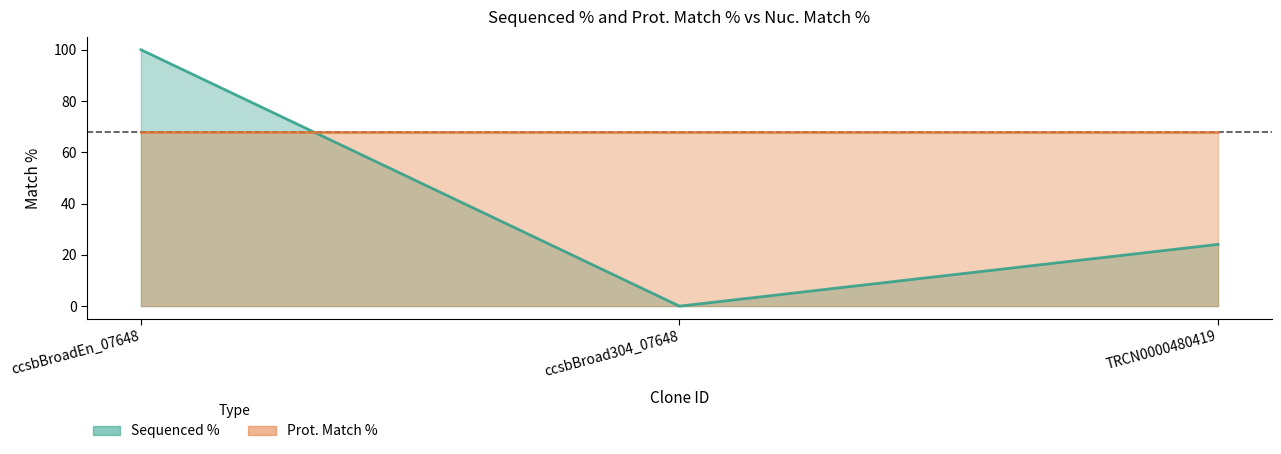

At which label does the data first exceed 24?

ccsbBroadEn_07648